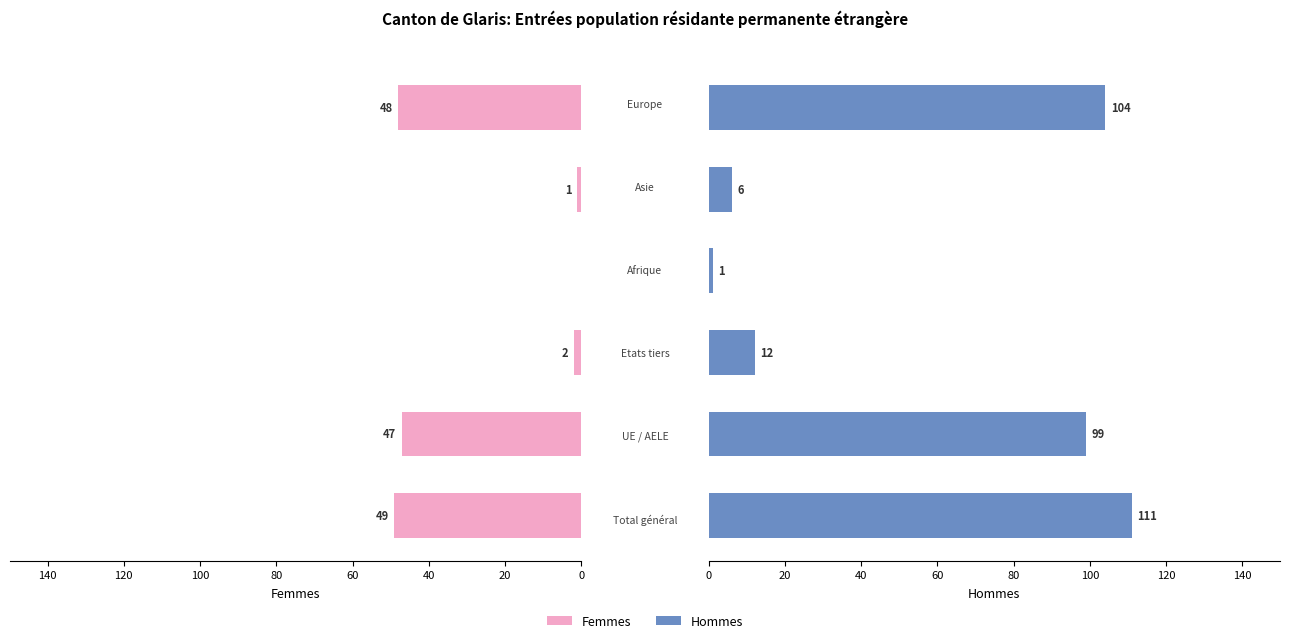

Is it true that Hommes equals 104 at 100?

True